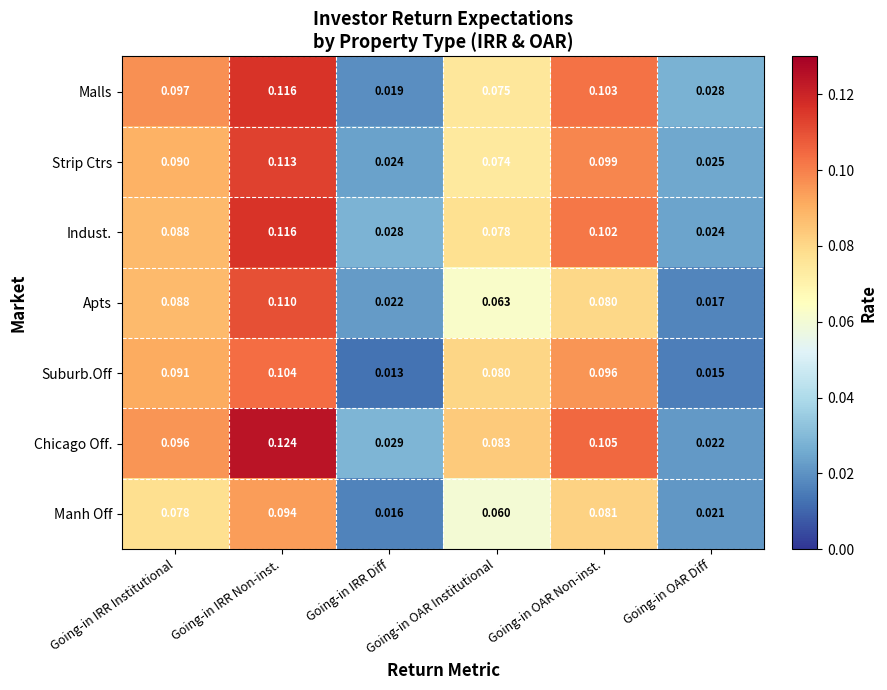

Which category has the lowest value across all series?

Going-in IRR Diff